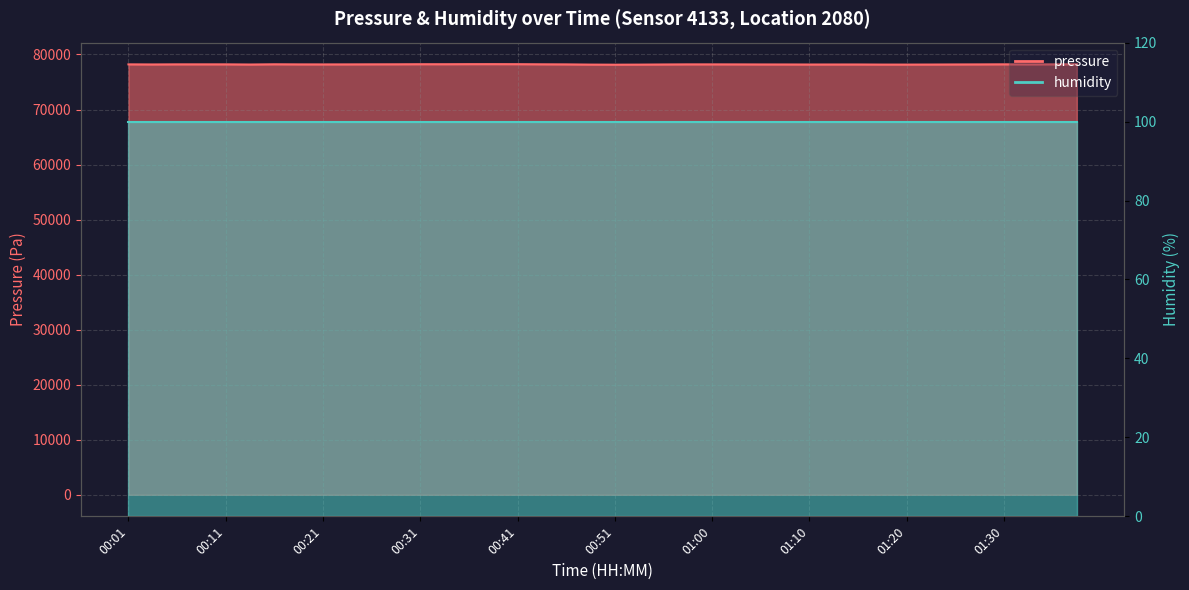

List the labels in order of value, largest first.

00:38, 00:36, 00:41, 00:31, 00:33, 01:37, 00:16, 00:28, 00:43, 01:30, 00:26, 00:06, 00:08, 00:11, 01:35, 00:01, 00:58, 01:00, 00:18, 00:23, 00:46, 01:32, 01:03, 01:27, 00:21, 00:03, 01:05, 01:25, 00:55, 01:08, 01:15, 01:12, 00:13, 01:10, 01:22, 01:17, 01:20, 00:48, 00:53, 00:51